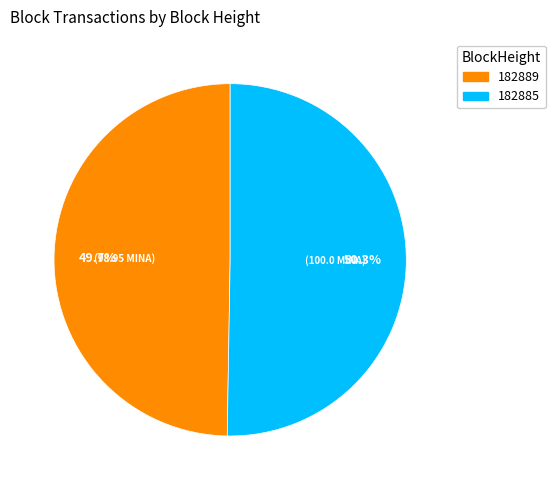

Which category accounts for the majority?

182885